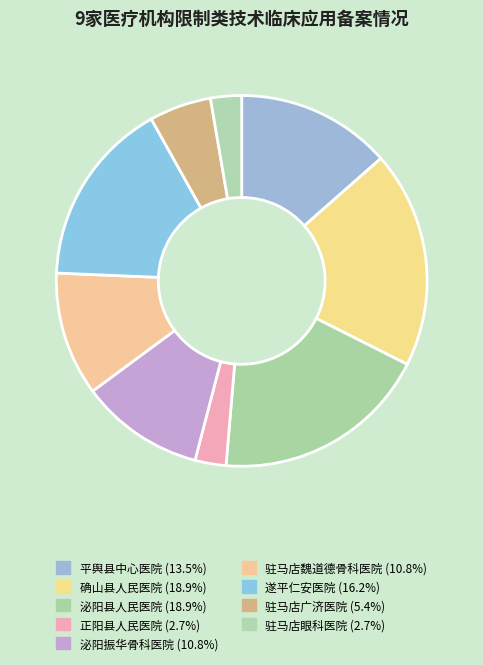

To the nearest percent, what percentage of the pie is 驻马店广济医院?

5%